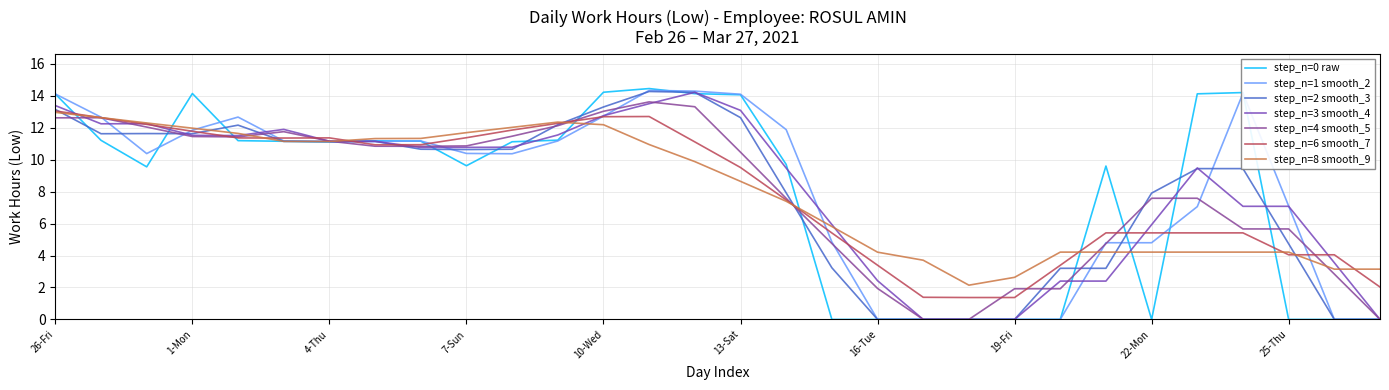

Count the number of data series in this chart.

7